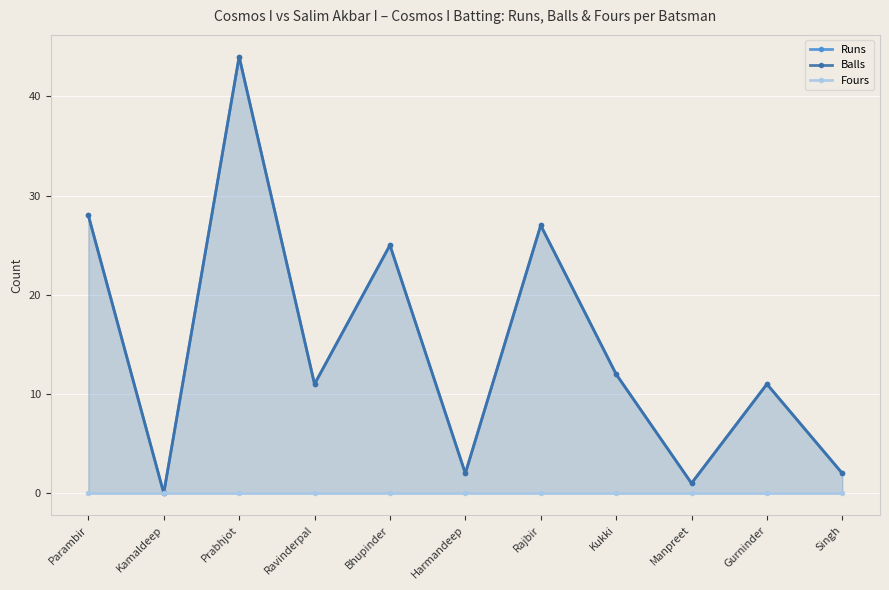

Where is the first local maximum for Runs?

Prabhjot